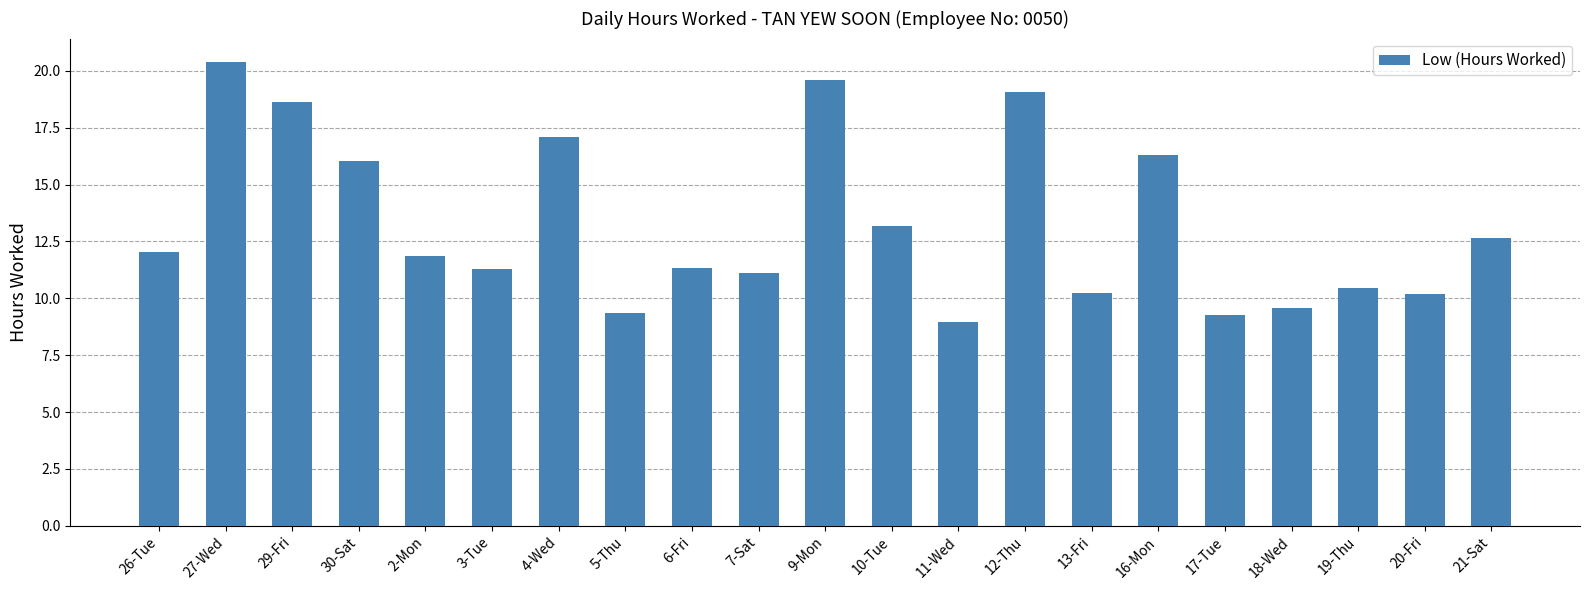

Is it true that the value at 19-Thu is 10.5?

True